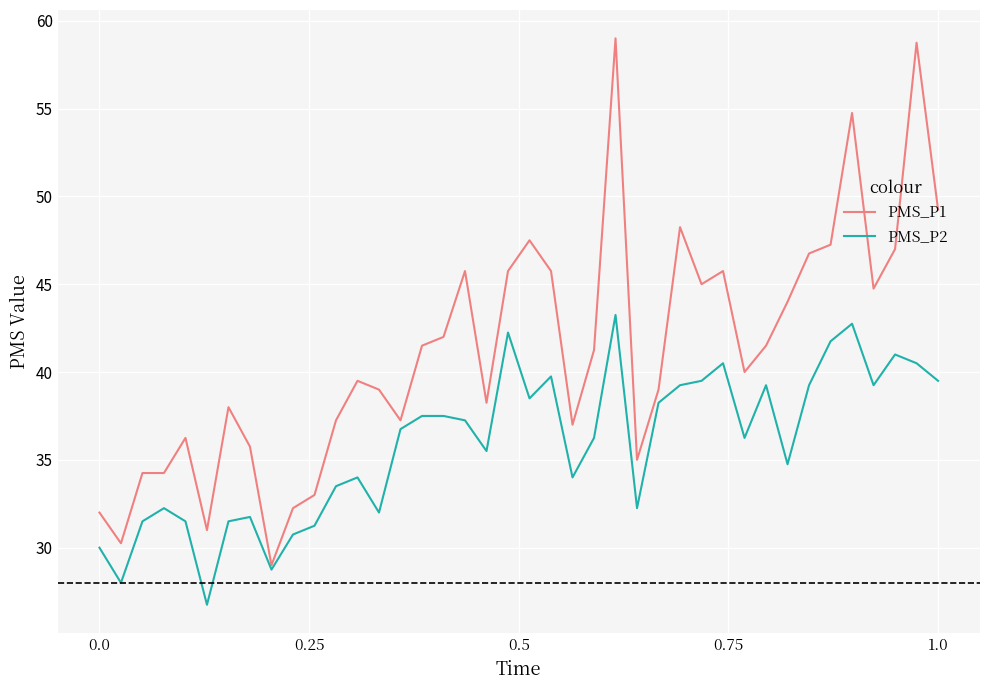

Rank the series by their average value, from highest to lowest.

PMS_P1, PMS_P2